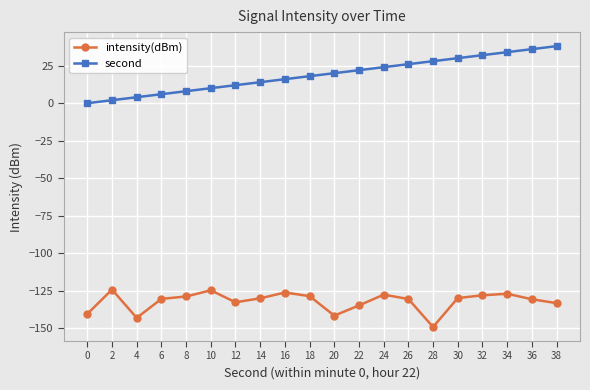

True or false: intensity(dBm) and second intersect in this chart.

False